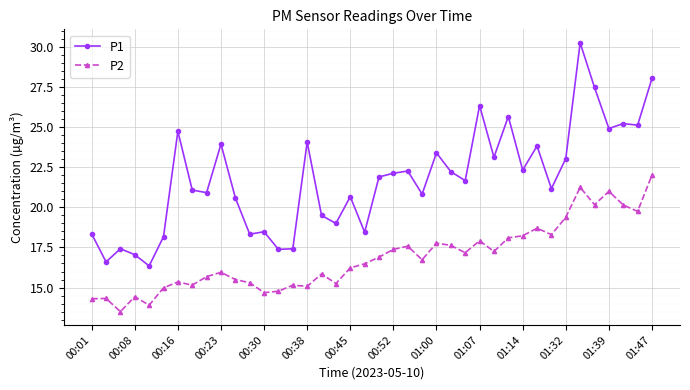

True or false: P2 and P1 intersect in this chart.

False